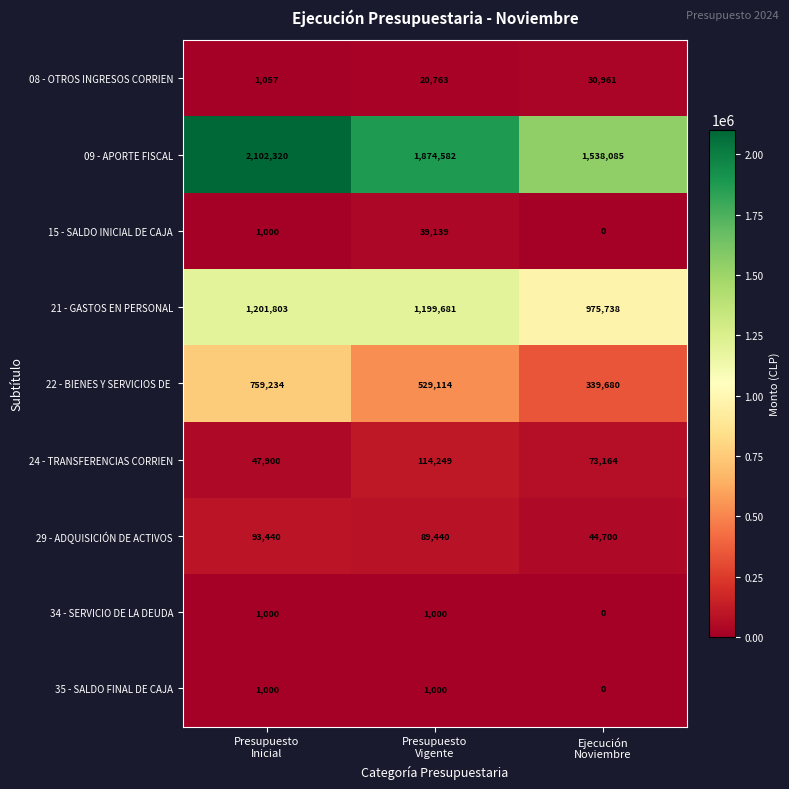

What is the difference between the second highest and minimum values in the 21 - GASTOS EN PERSONAL series?

223943